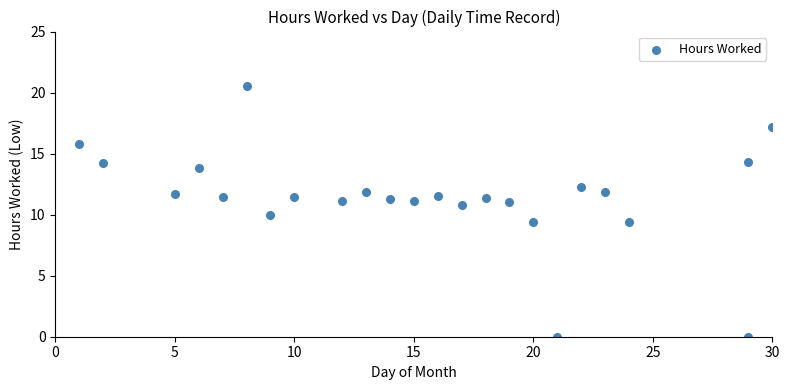

What is the range of Y values (max minus min)?

20.6